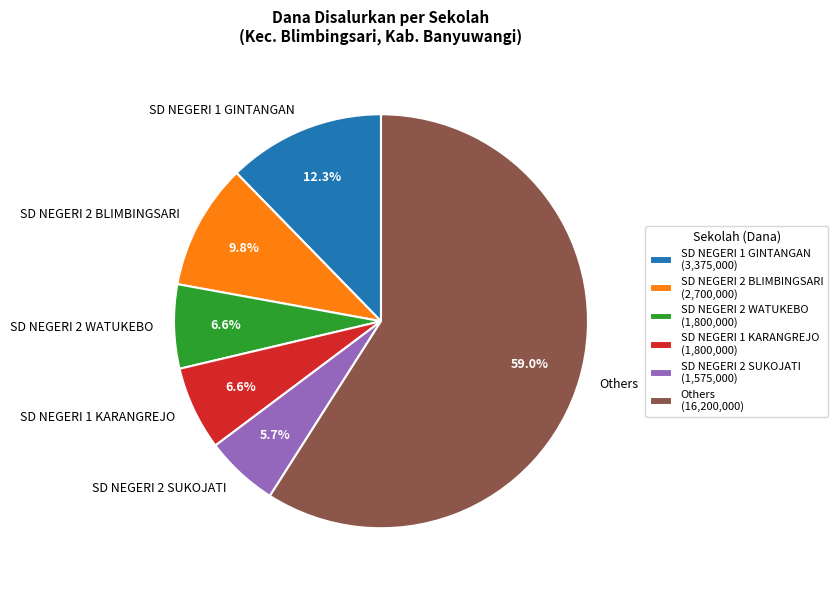

Is there a majority slice in this chart?

Yes